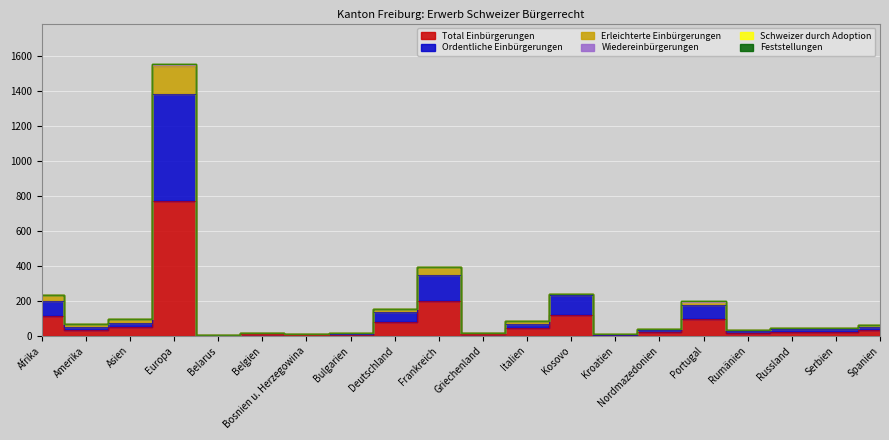

Which category has the highest value in the Ordentliche Einbürgerungen series?

Europa